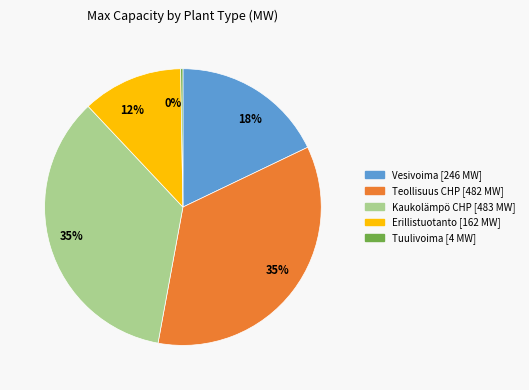

Does any single category account for the majority?

No